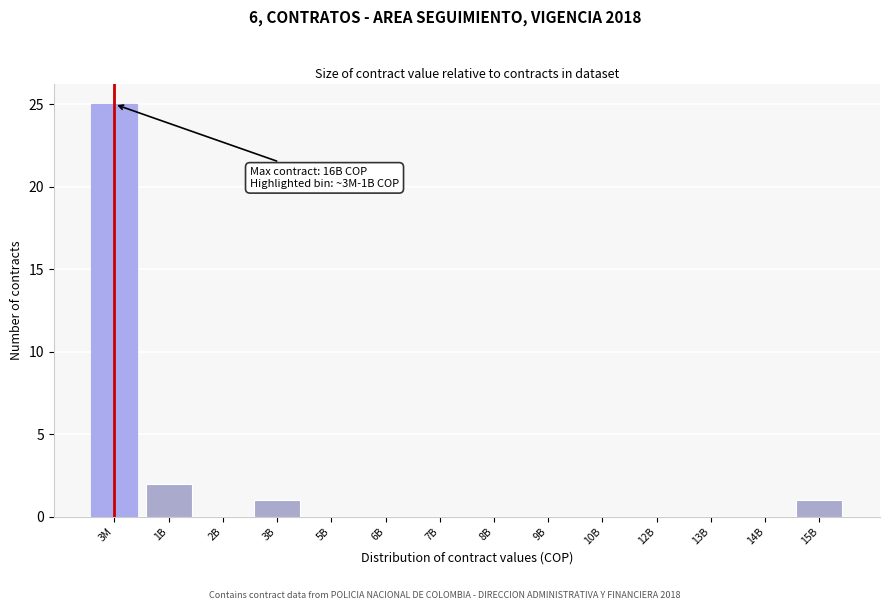

Reading right to left, what are all the values shown in this chart?

15B=1	14B=0	13B=0	12B=0	10B=0	9B=0	8B=0	7B=0	6B=0	5B=0	3B=1	2B=0	1B=2	3M=25